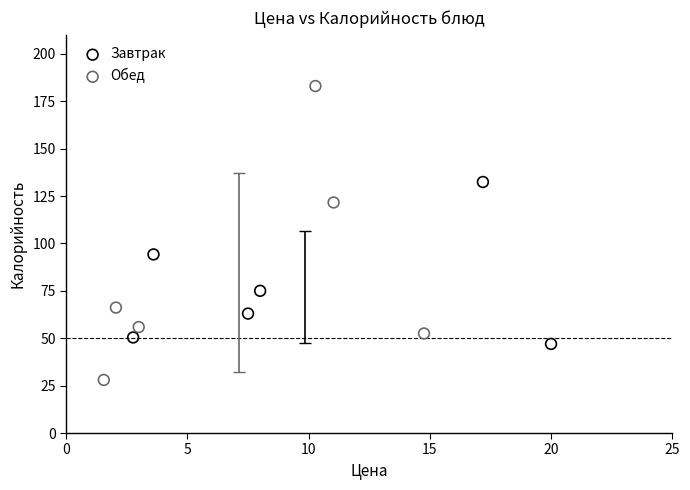

Which series has the largest Y range (max minus min)?

Обед